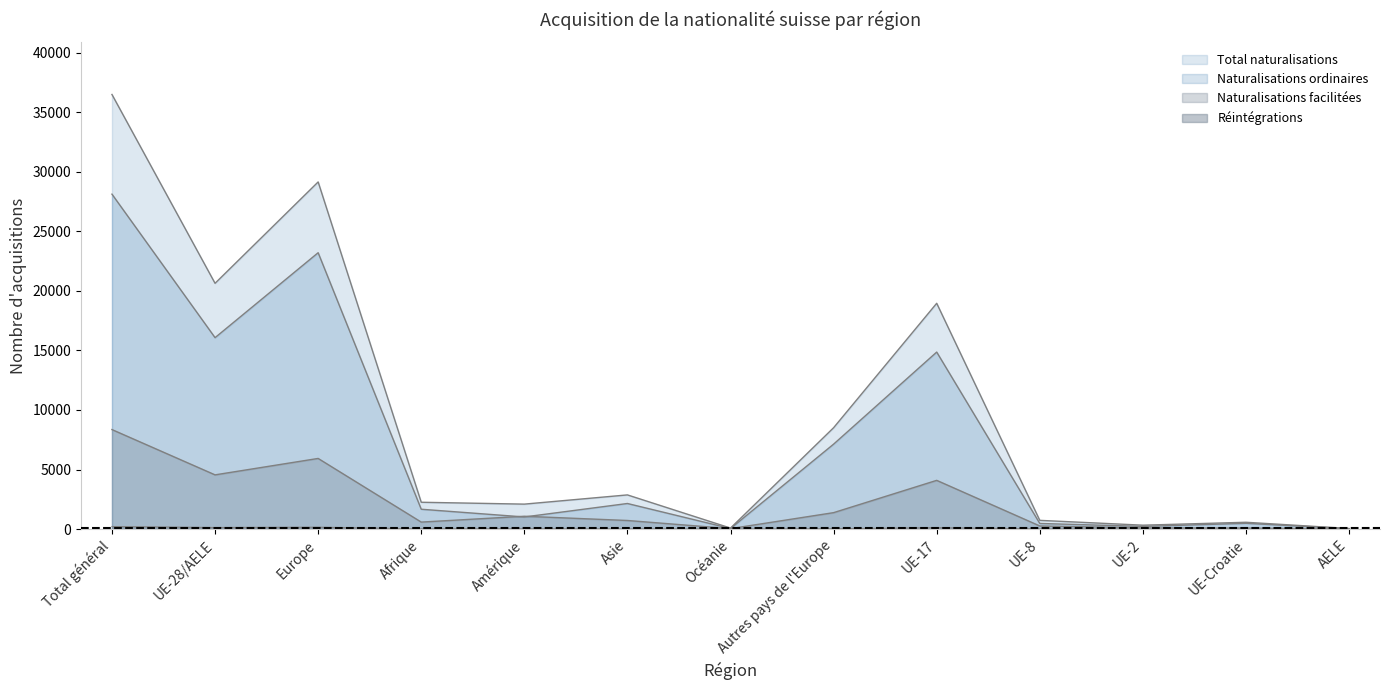

Which series has the largest range (max minus min)?

Total naturalisations